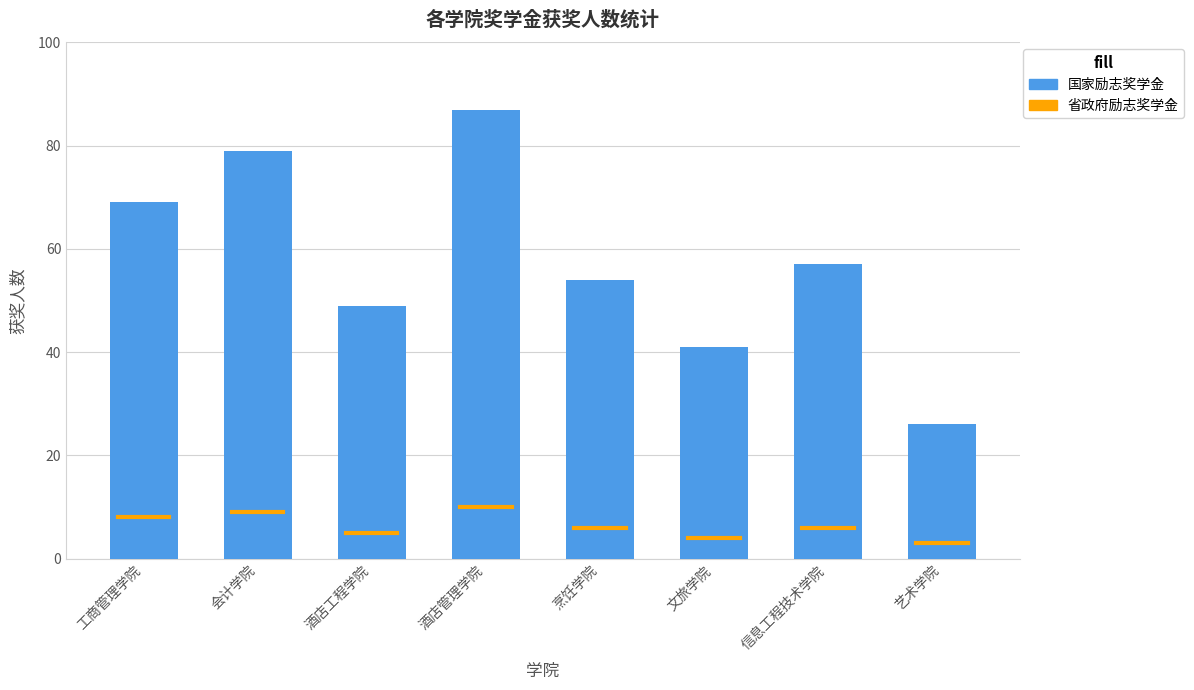

List the labels in order of value, largest first.

酒店管理学院, 会计学院, 工商管理学院, 信息工程技术学院, 烹饪学院, 酒店工程学院, 文旅学院, 艺术学院